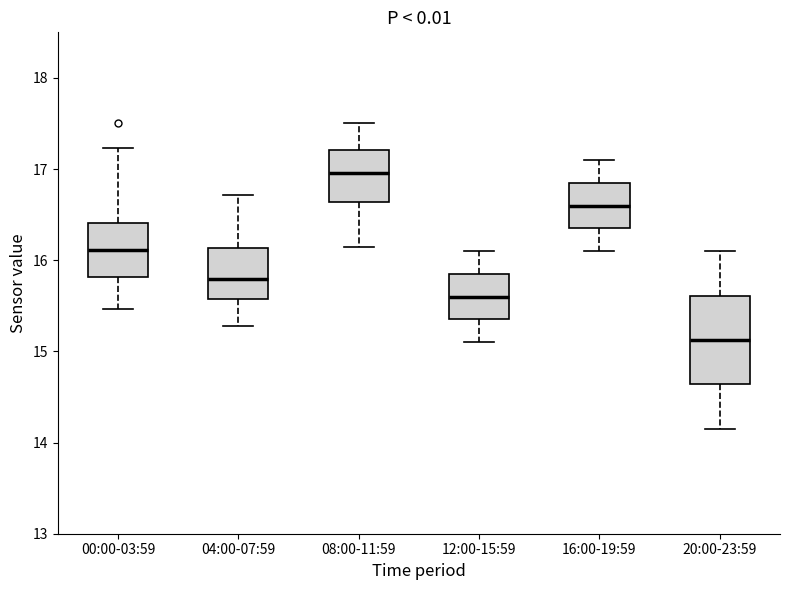

Reading left to right, transcribe this box plot: for each box, give where its median line is, the range the box spans, and where its two whiskers end, as read against the y-axis. The values are not printed on the chart, so give them approximately, as read against the axis.

00:00-03:59: median 16.1, box 15.8 to 16.4, whiskers 15.5 to 17.2
04:00-07:59: median 15.8, box 15.6 to 16.1, whiskers 15.3 to 16.7
08:00-11:59: median 17.0, box 16.6 to 17.2, whiskers 16.2 to 17.5
12:00-15:59: median 15.6, box 15.4 to 15.9, whiskers 15.1 to 16.1
16:00-19:59: median 16.6, box 16.4 to 16.9, whiskers 16.1 to 17.1
20:00-23:59: median 15.1, box 14.6 to 15.6, whiskers 14.2 to 16.1